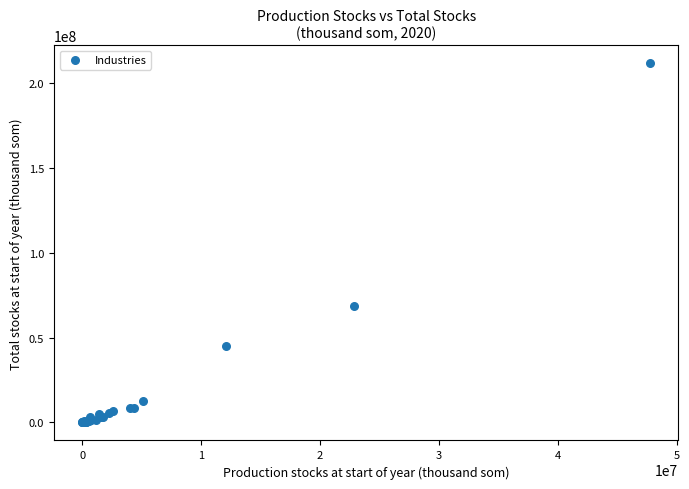

What Y value in the scatter plot is closest to 105991153?

68717084.6